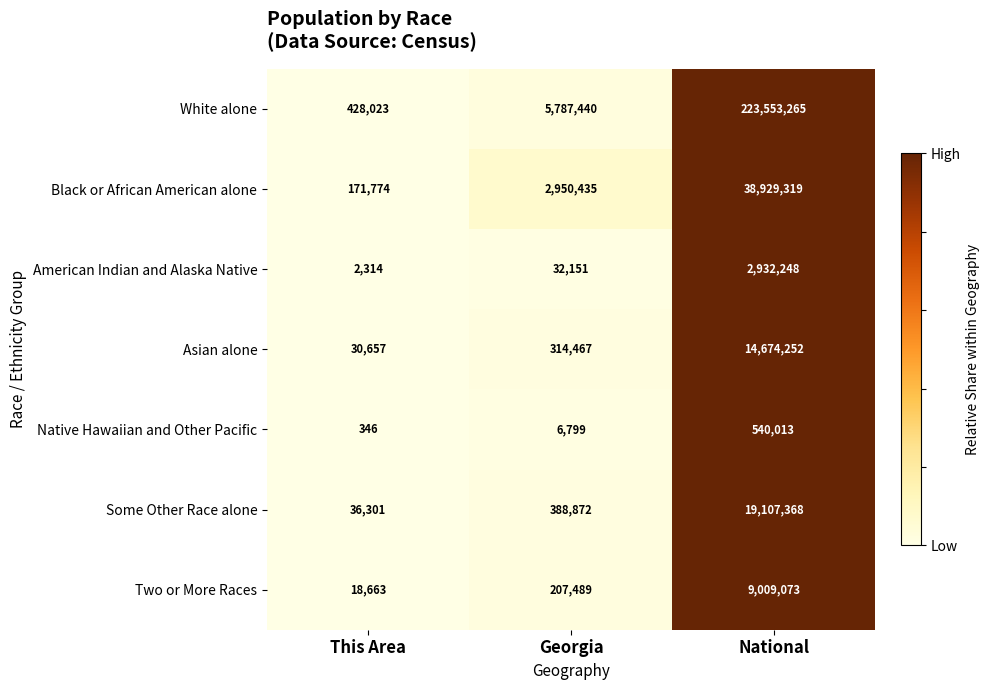

Reading left to right, transcribe all the data shown in this chart.

White alone: 428023	5787440	223553265
Black or African American alone: 171774	2950435	38929319
American Indian and Alaska Native: 2314	32151	2932248
Asian alone: 30657	314467	14674252
Native Hawaiian and Other Pacific: 346	6799	540013
Some Other Race alone: 36301	388872	19107368
Two or More Races: 18663	207489	9009073